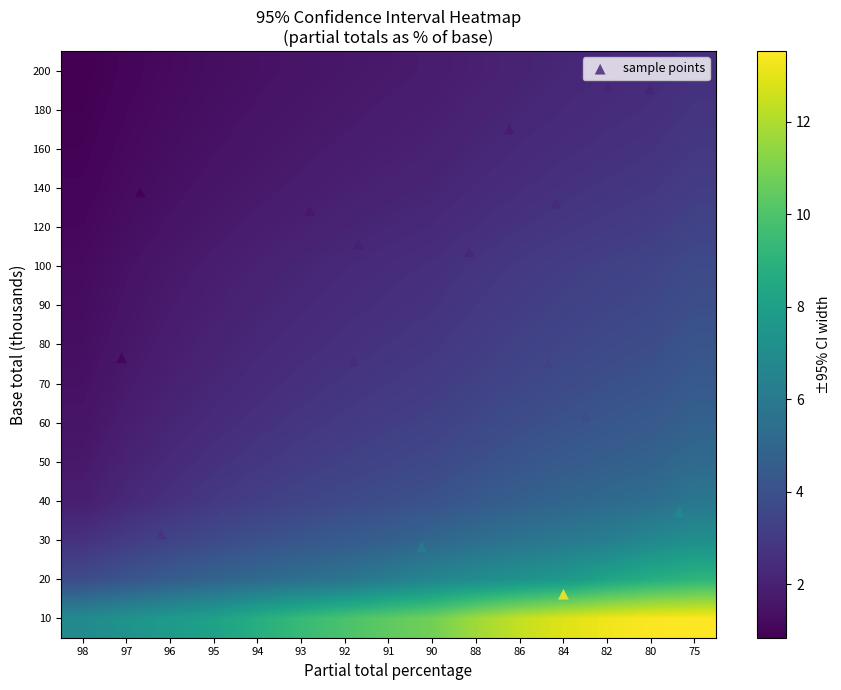

At how many categories does at least one series exceed 8?

12